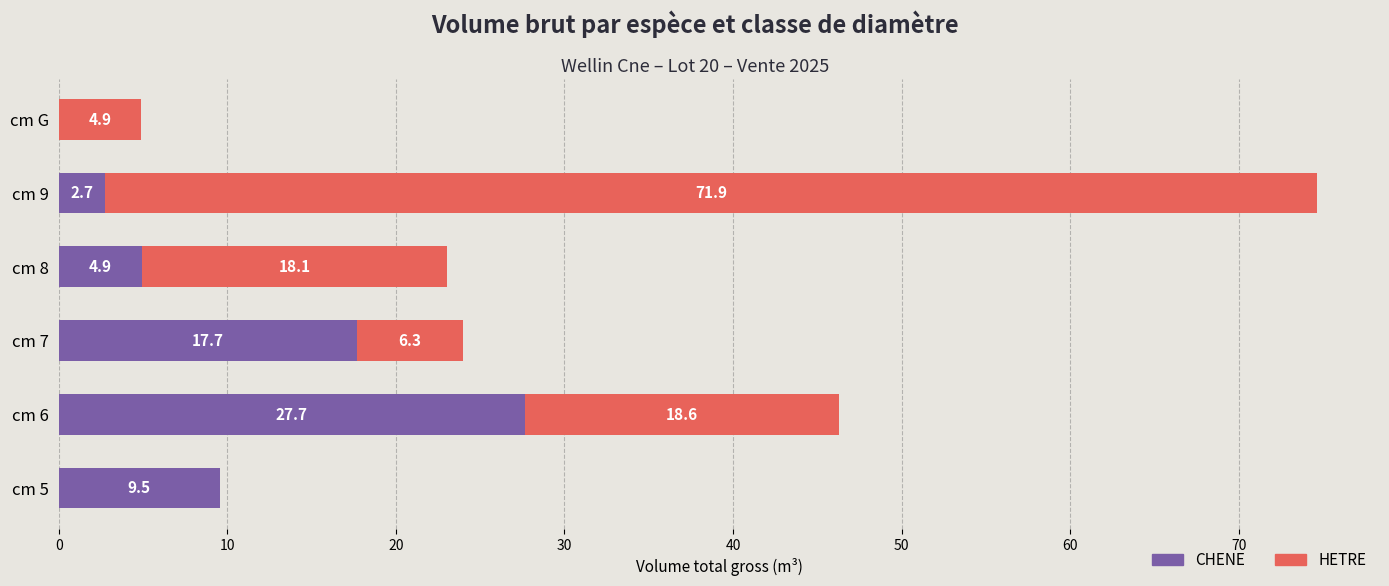

What value does the CHENE series have at cm 9?

2.7